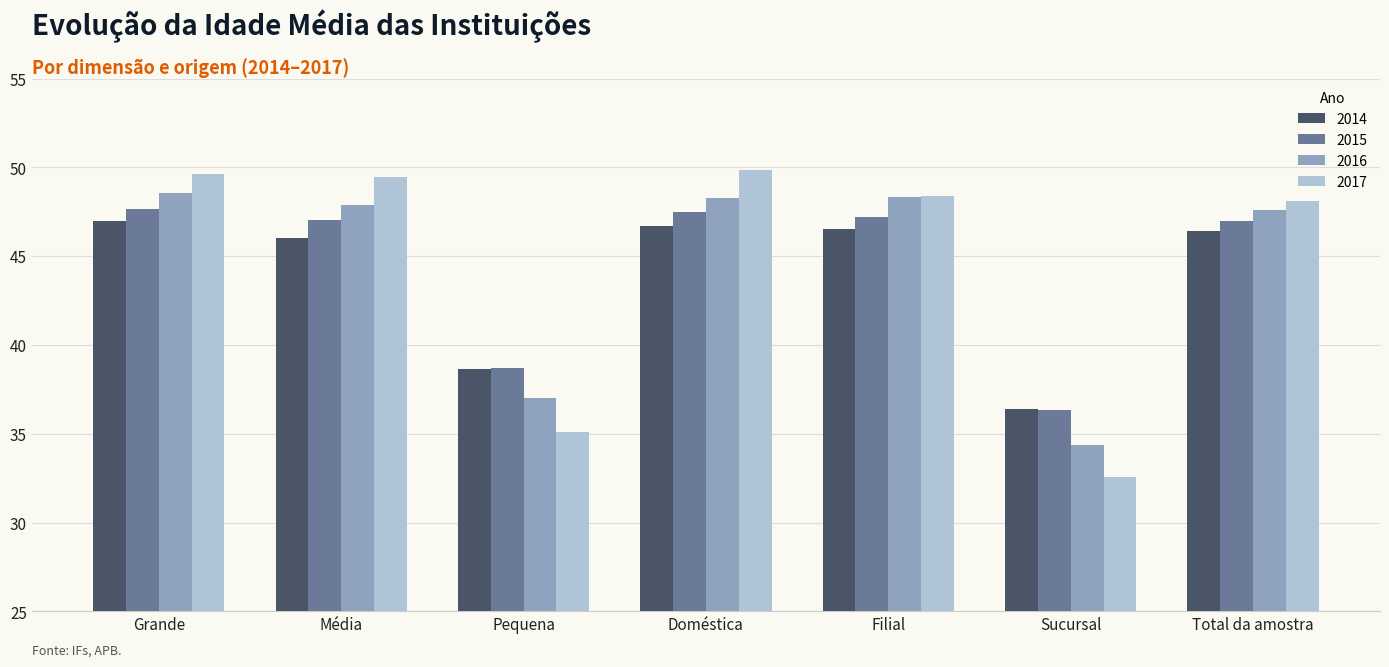

What is the spread (max minus min) of values at Doméstica?

3.2